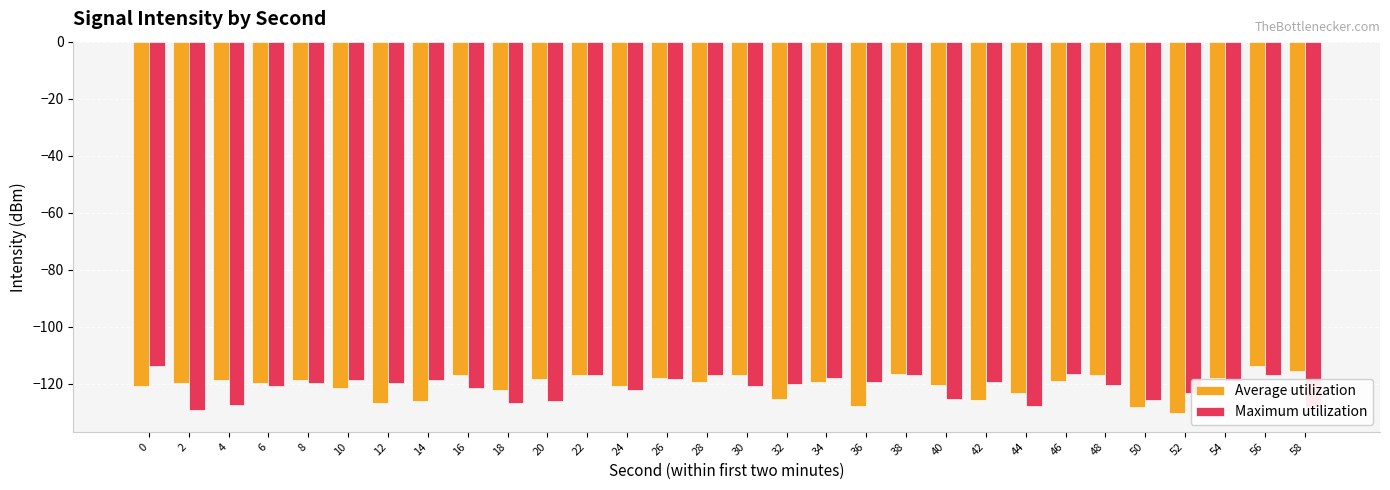

Count the number of categories in the chart.

30